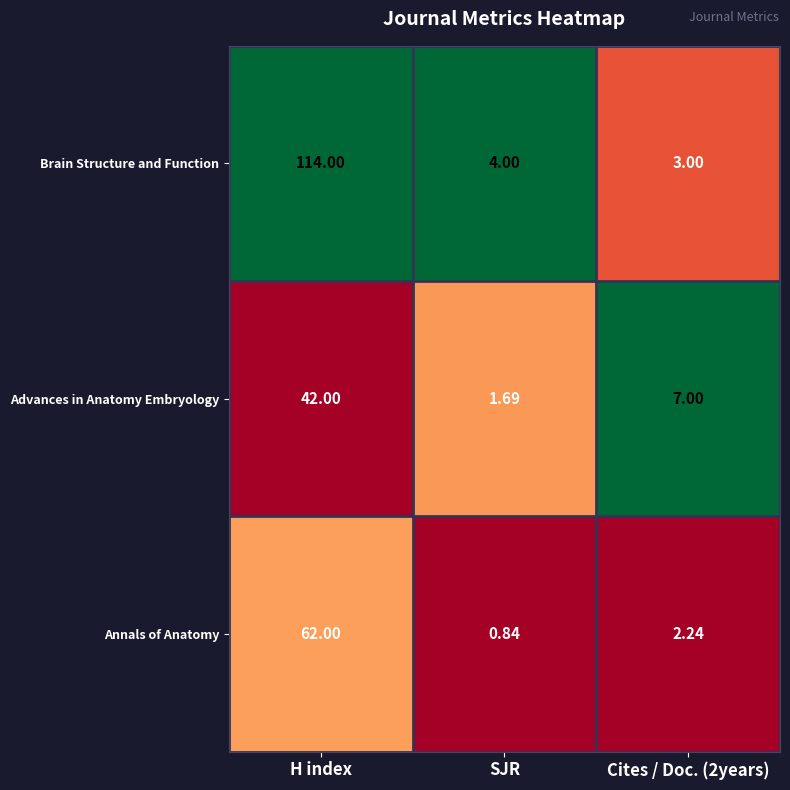

At which category does the chart reach its peak across all series?

H index